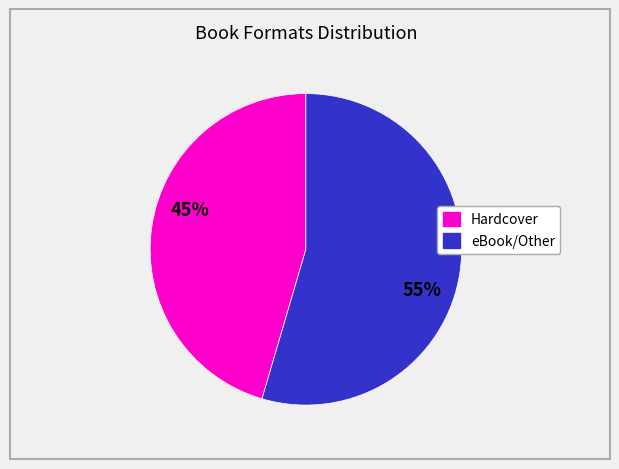

To the nearest percent, what is the average slice percentage?

50%